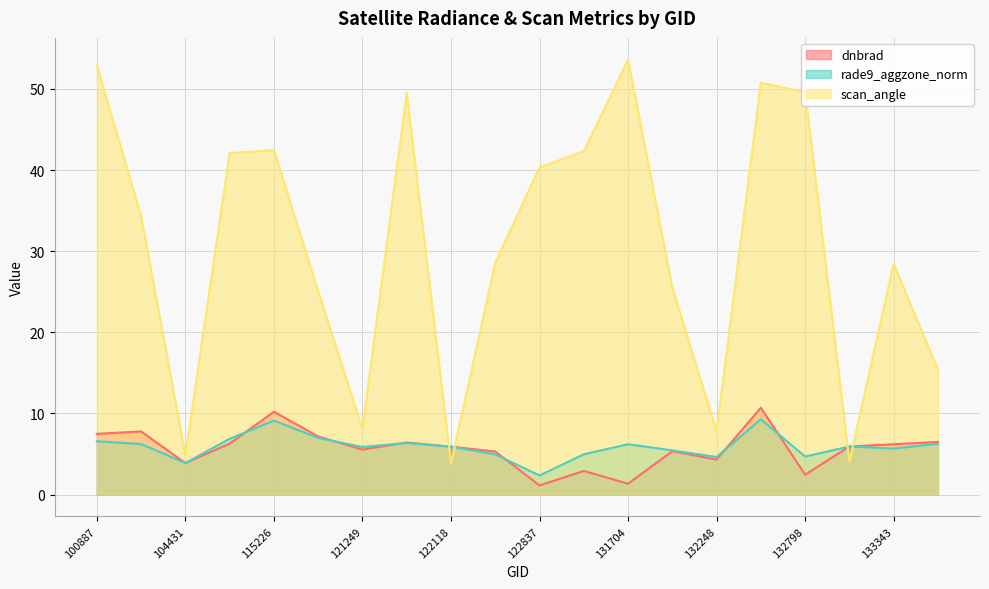

After their last crossing, which series has the higher values: rade9_aggzone_norm or scan_angle?

scan_angle